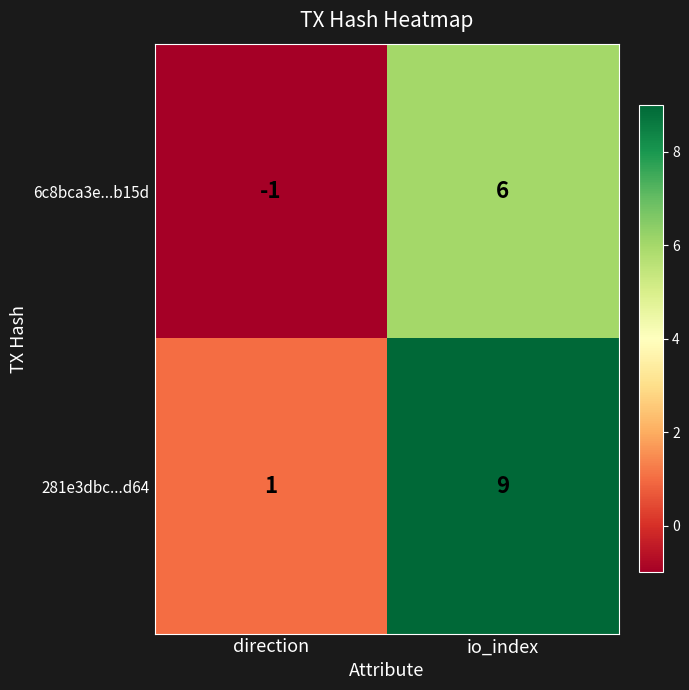

Is it true that 6c8bca3e...b15d equals -1 at direction?

True